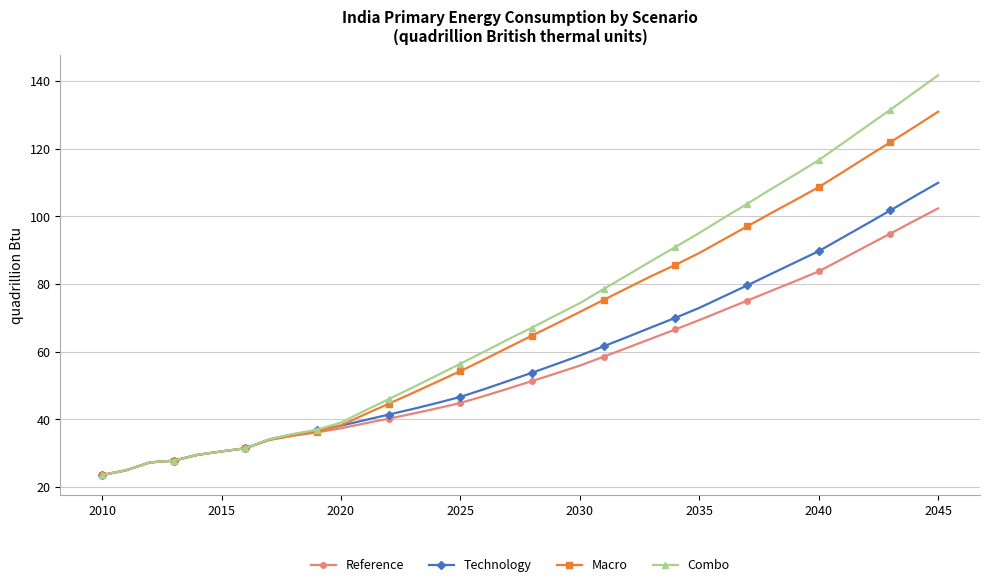

What is the smallest value displayed?

23.6